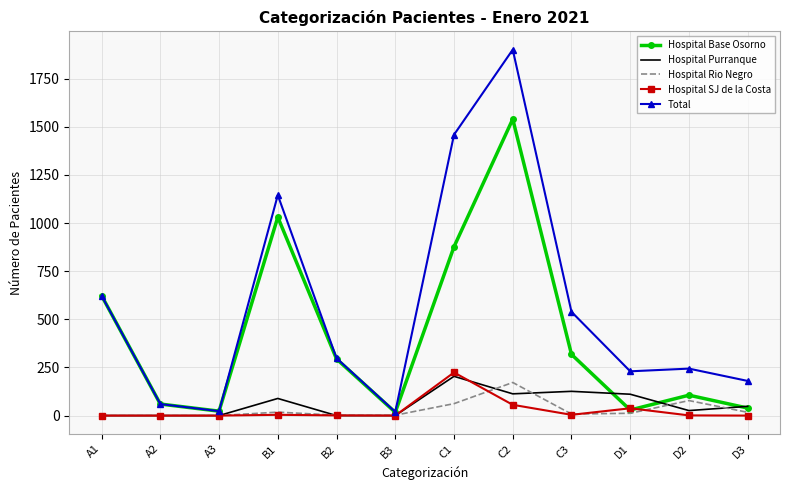

Is the value of Hospital Base Osorno at D2 greater than the value of Hospital SJ de la Costa at D1?

Yes